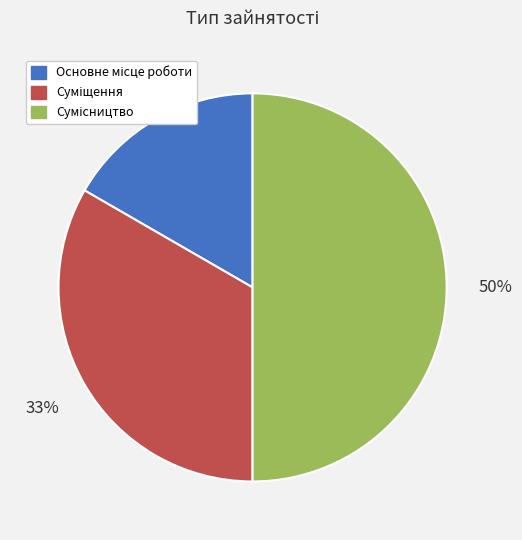

To the nearest percent, what is the average slice percentage?

33%